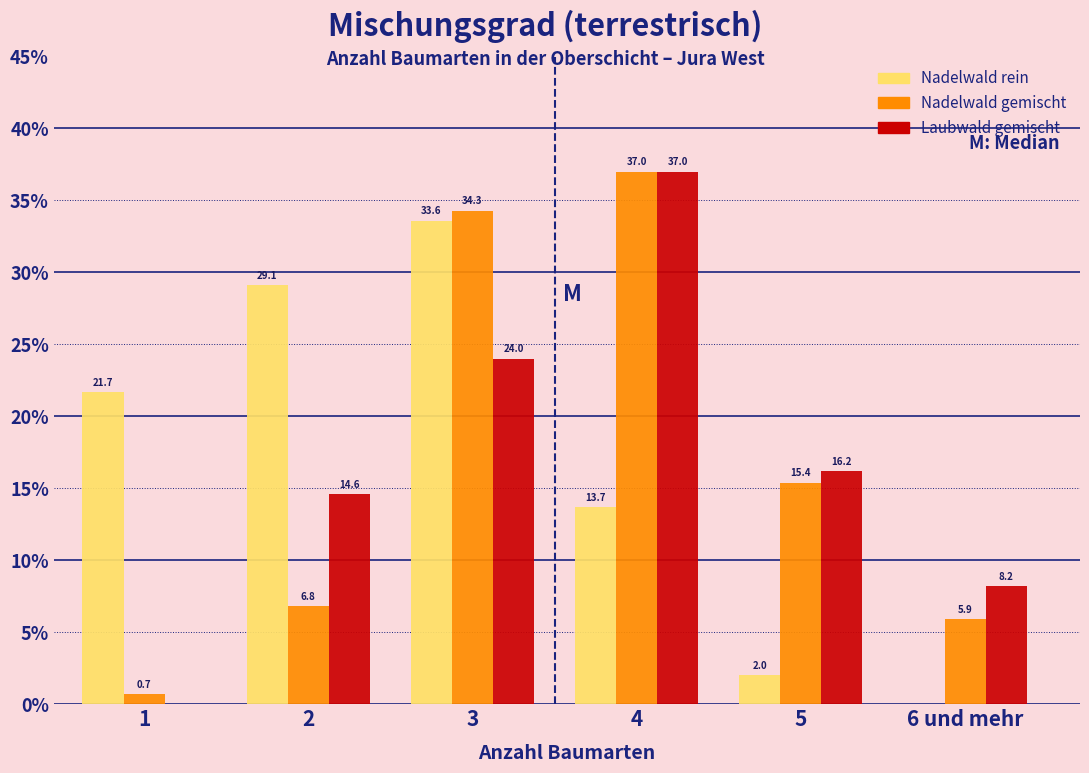

Reading left to right, transcribe all the data shown in this chart.

Nadelwald rein: 1=21.7	2=29.1	3=33.6	4=13.7	5=2.0	6 und mehr=0.0
Nadelwald gemischt: 1=0.7	2=6.8	3=34.3	4=37.0	5=15.4	6 und mehr=5.9
Laubwald gemischt: 1=0.0	2=14.6	3=24.0	4=37.0	5=16.2	6 und mehr=8.2